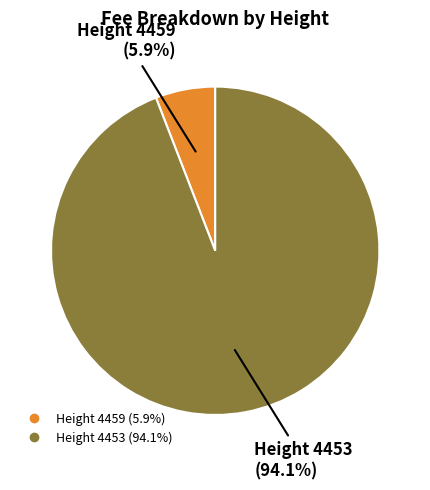

Is there a majority slice in this chart?

Yes